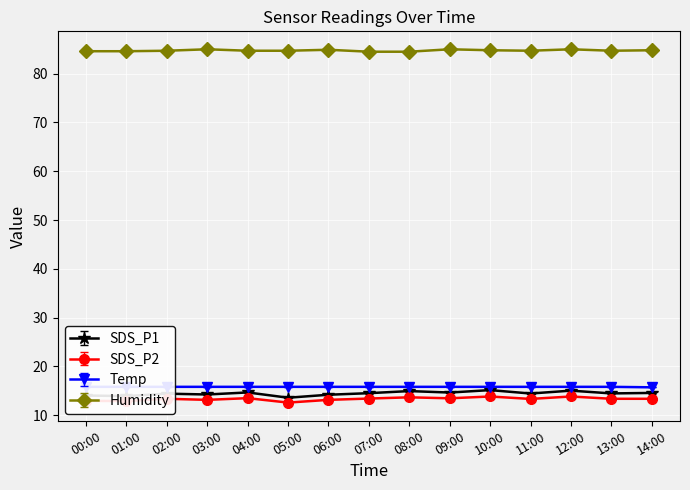

Count the Humidity values in the range 84 to 85.

15